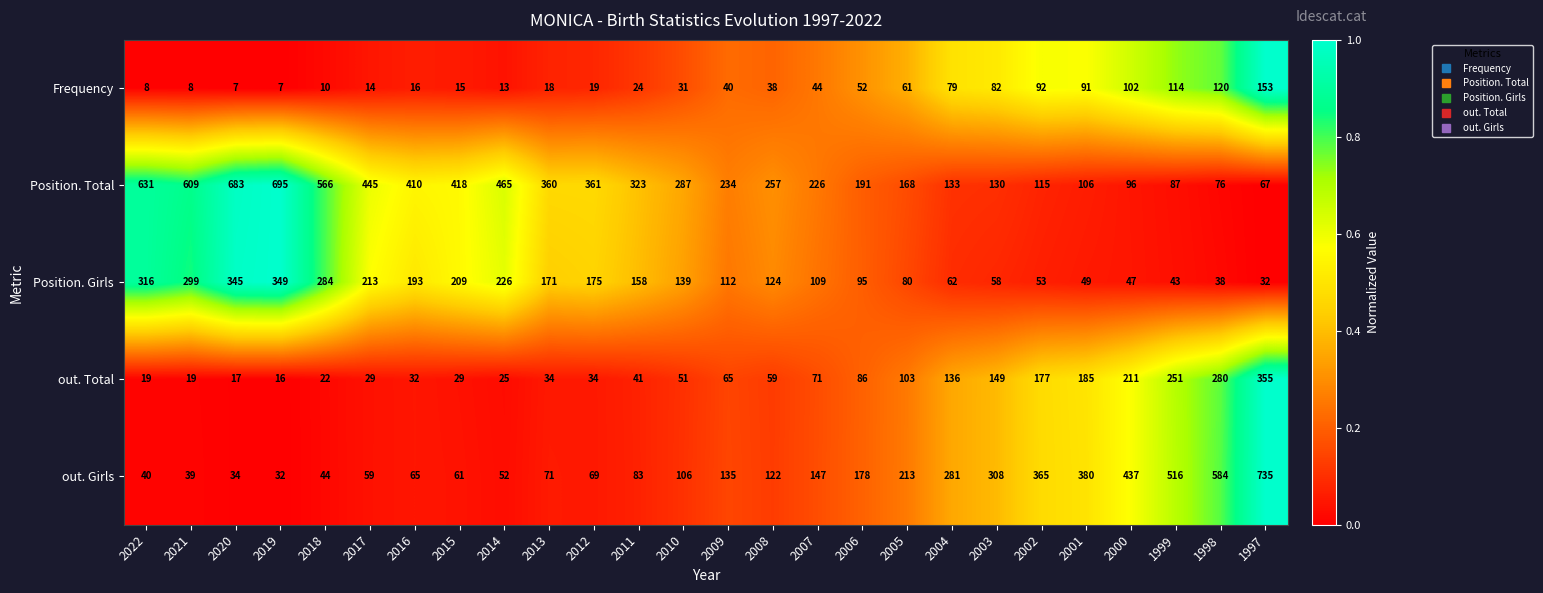

The Position. Girls series shows 193 at 2016. True or false?

True